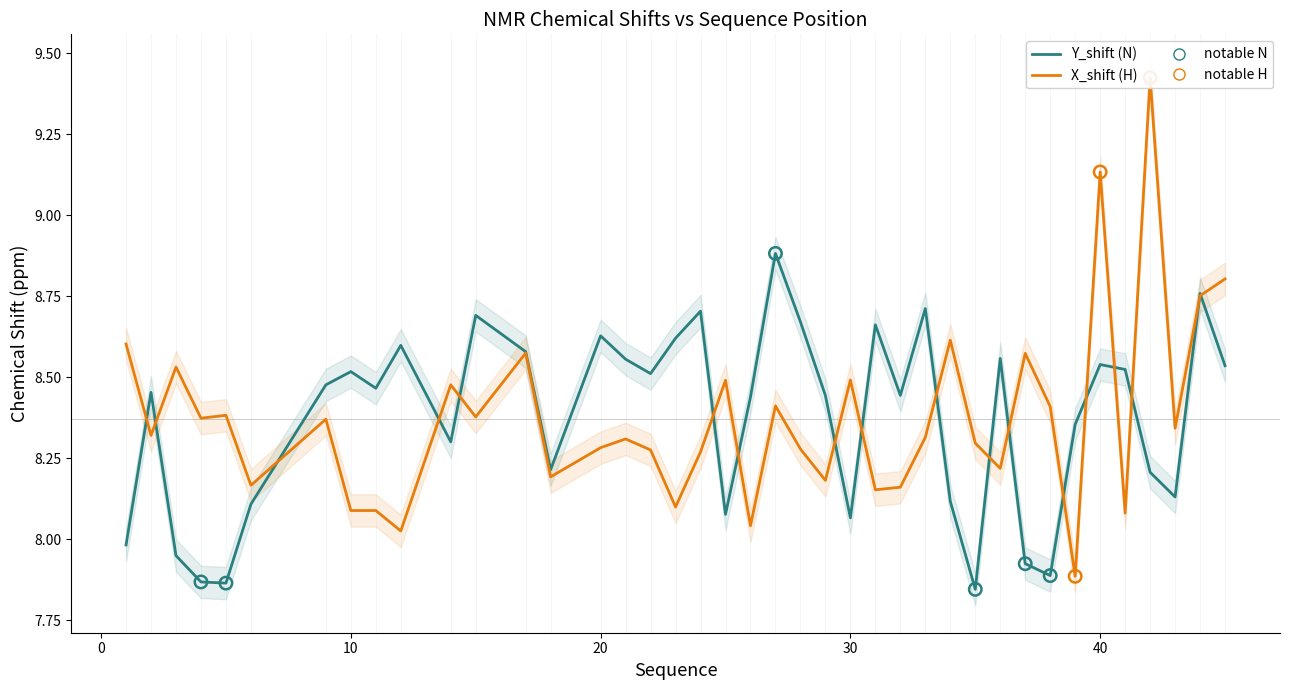

What are all the series names shown in the legend?

Y_shift (N), X_shift (H)